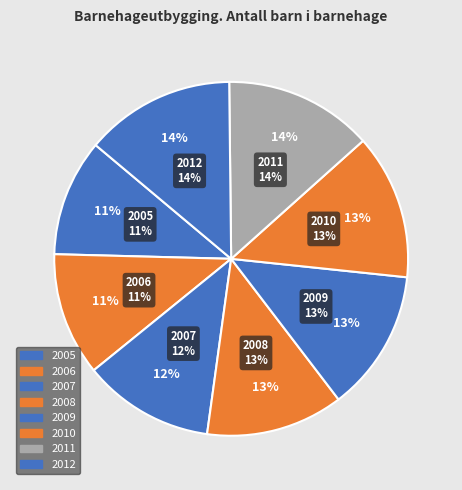

To the nearest percent, what is the average slice percentage?

13%